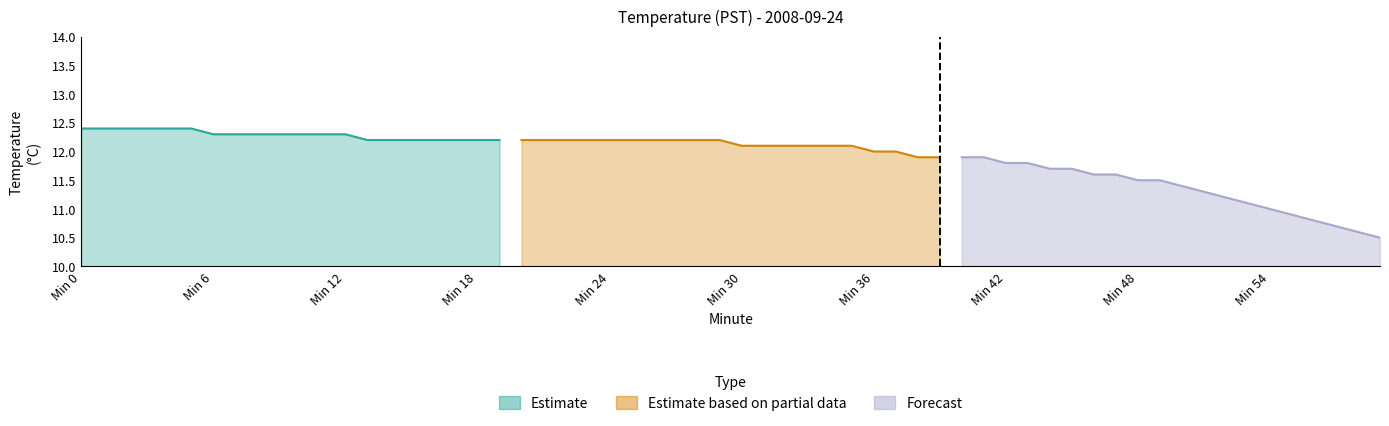

True or false: Estimate and Forecast intersect in this chart.

False